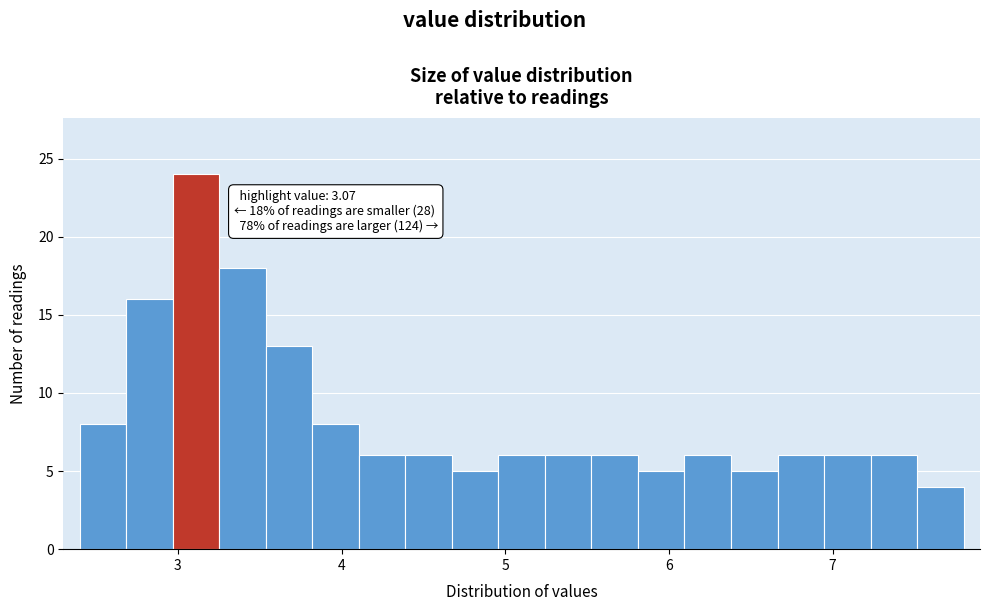

Around what value on the x-axis is the tallest bar? Give the approximate position of its centre, as read against the axis.

3.1